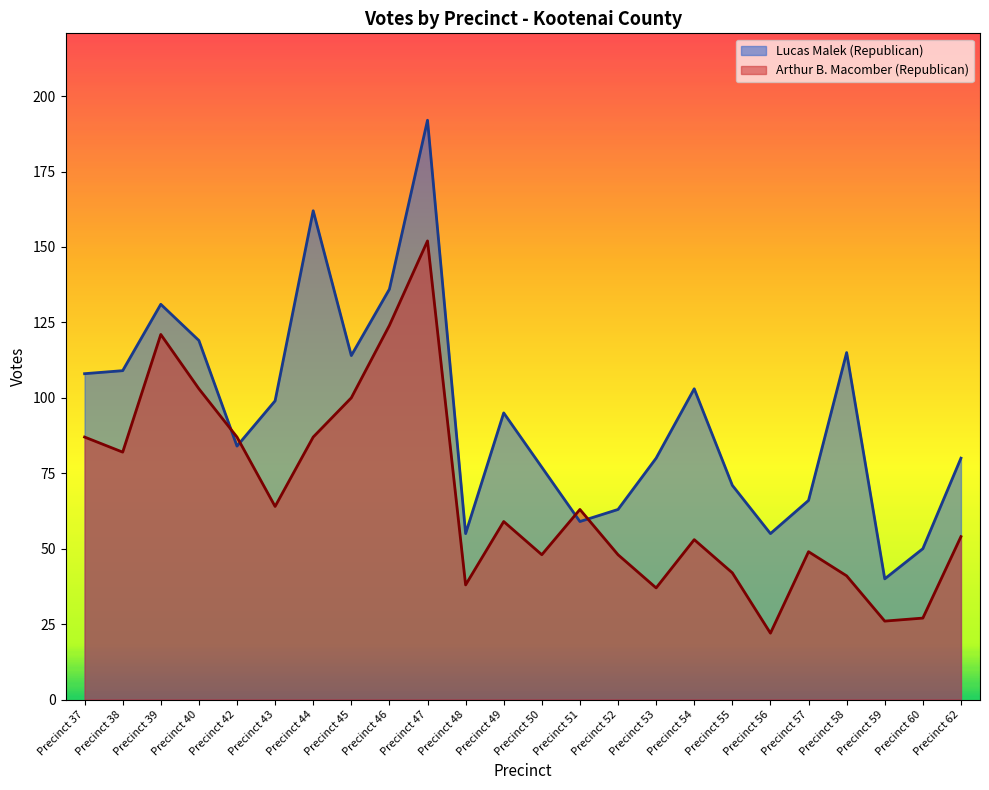

At which category does the chart reach its peak across all series?

Precinct 47